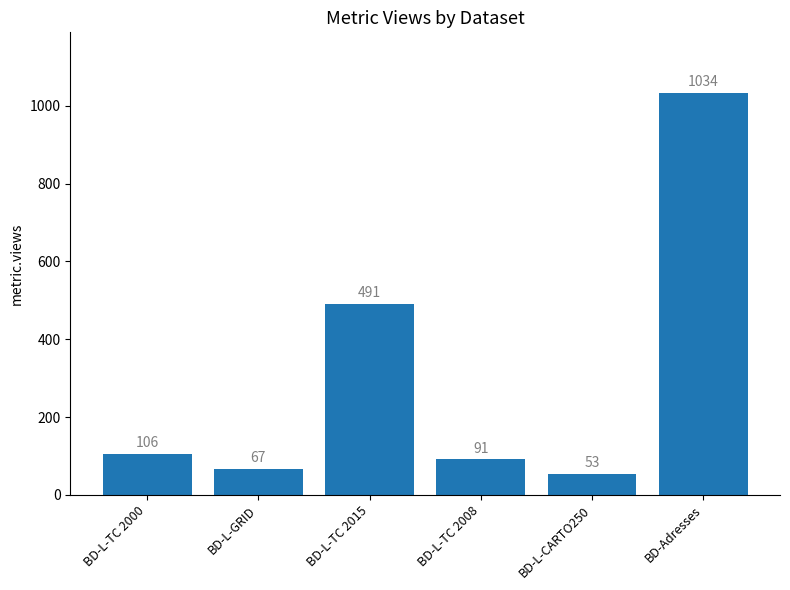

What is the sum of all values?

1842